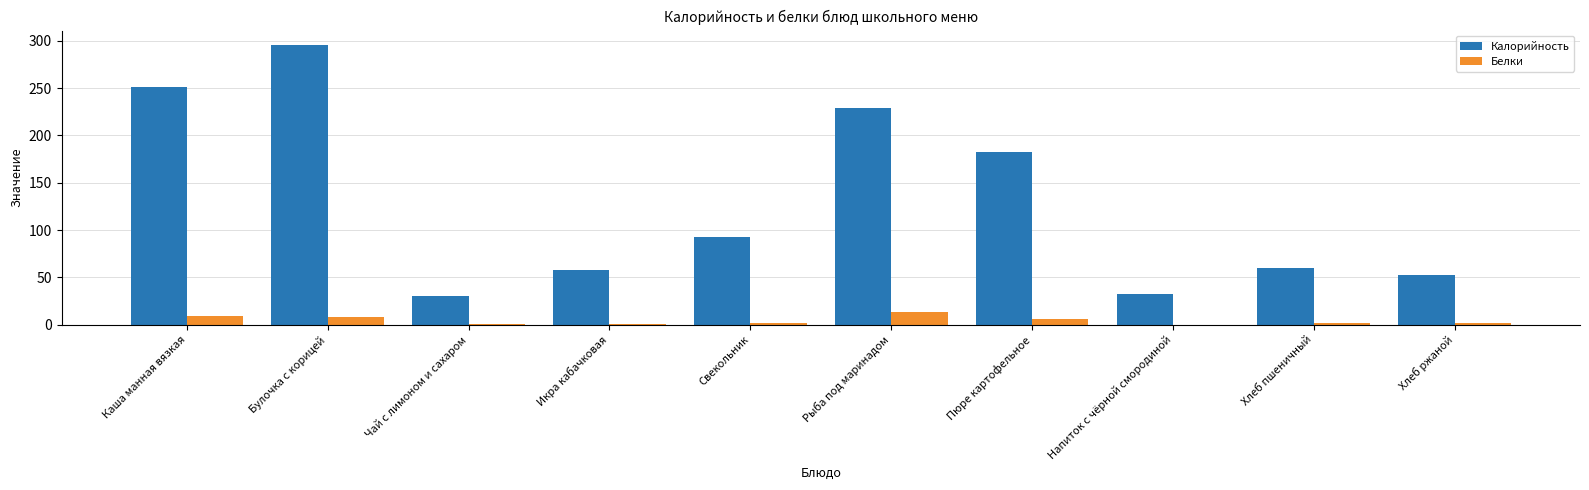

What is the difference between the Белки values at Свекольник and Икра кабачковая?

1.1